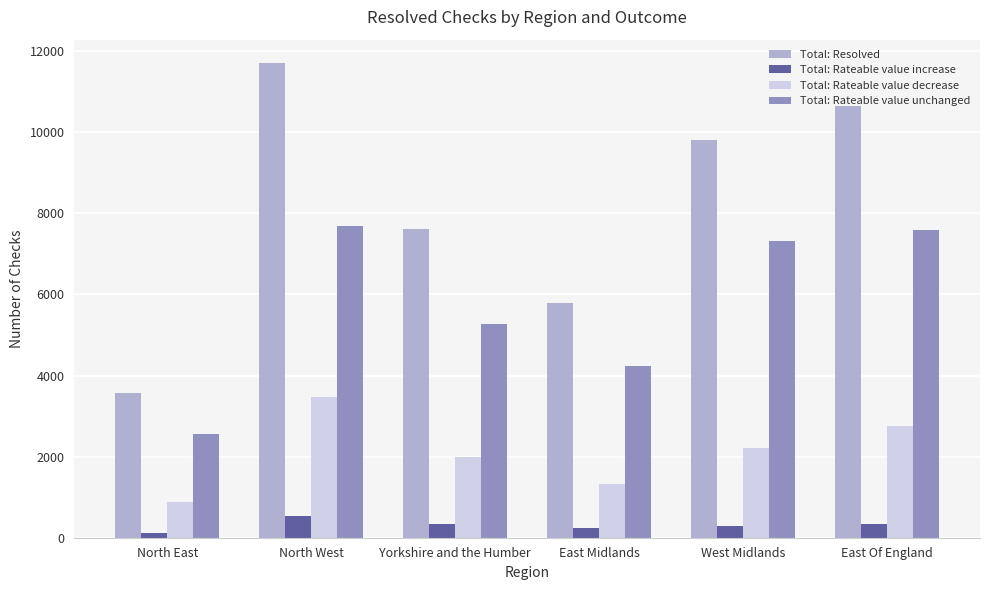

The value of Total: Resolved at East Of England is 19115. True or false?

False